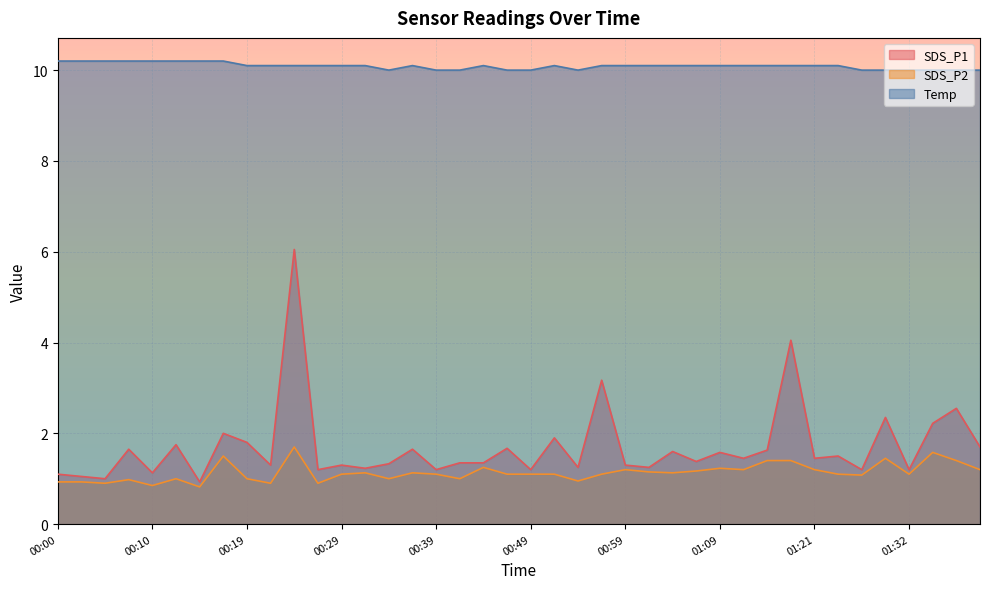

True or false: SDS_P1 and Temp intersect in this chart.

False